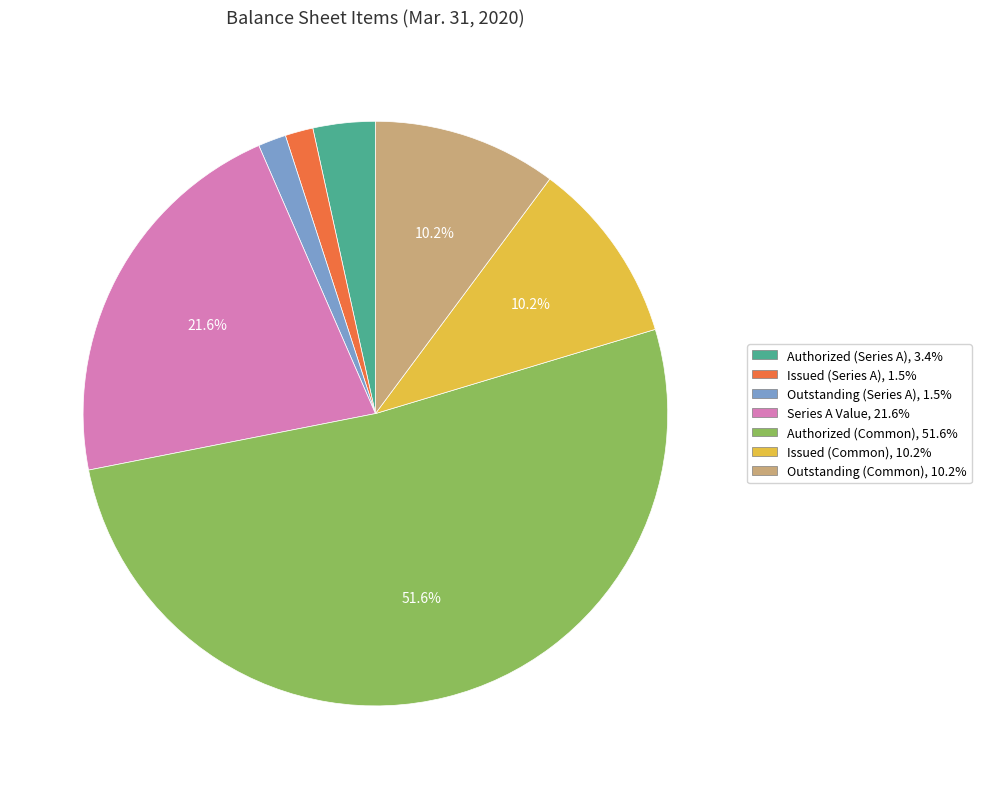

Is there any slice that represents more than half of the pie?

Yes